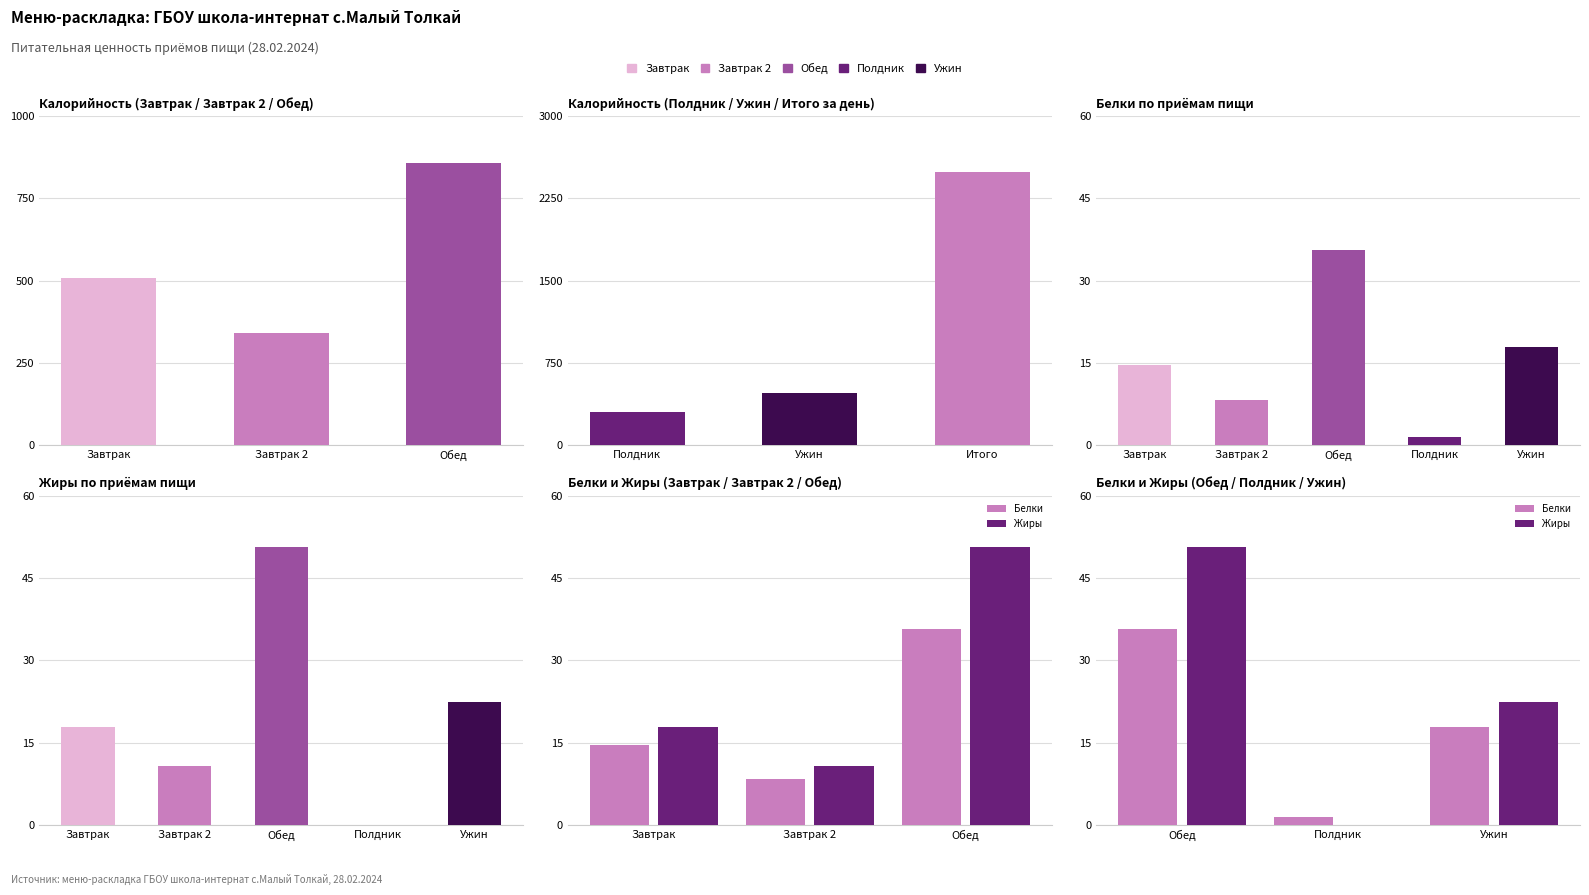

What is the value of the Калорийность bar at the 2nd from the left?

477.7